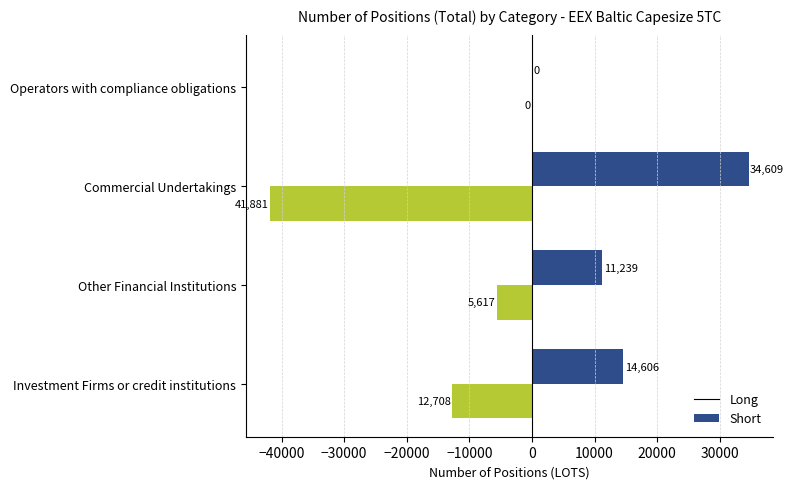

At which category is the sum across all series the highest?

Other Financial Institutions